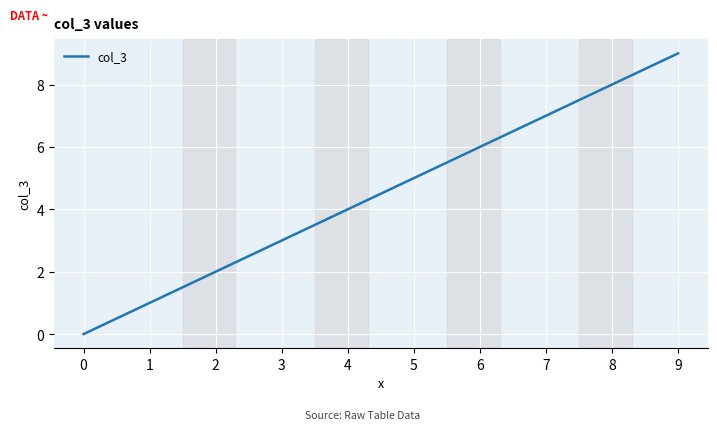

At which category does the chart reach its peak across all series?

9